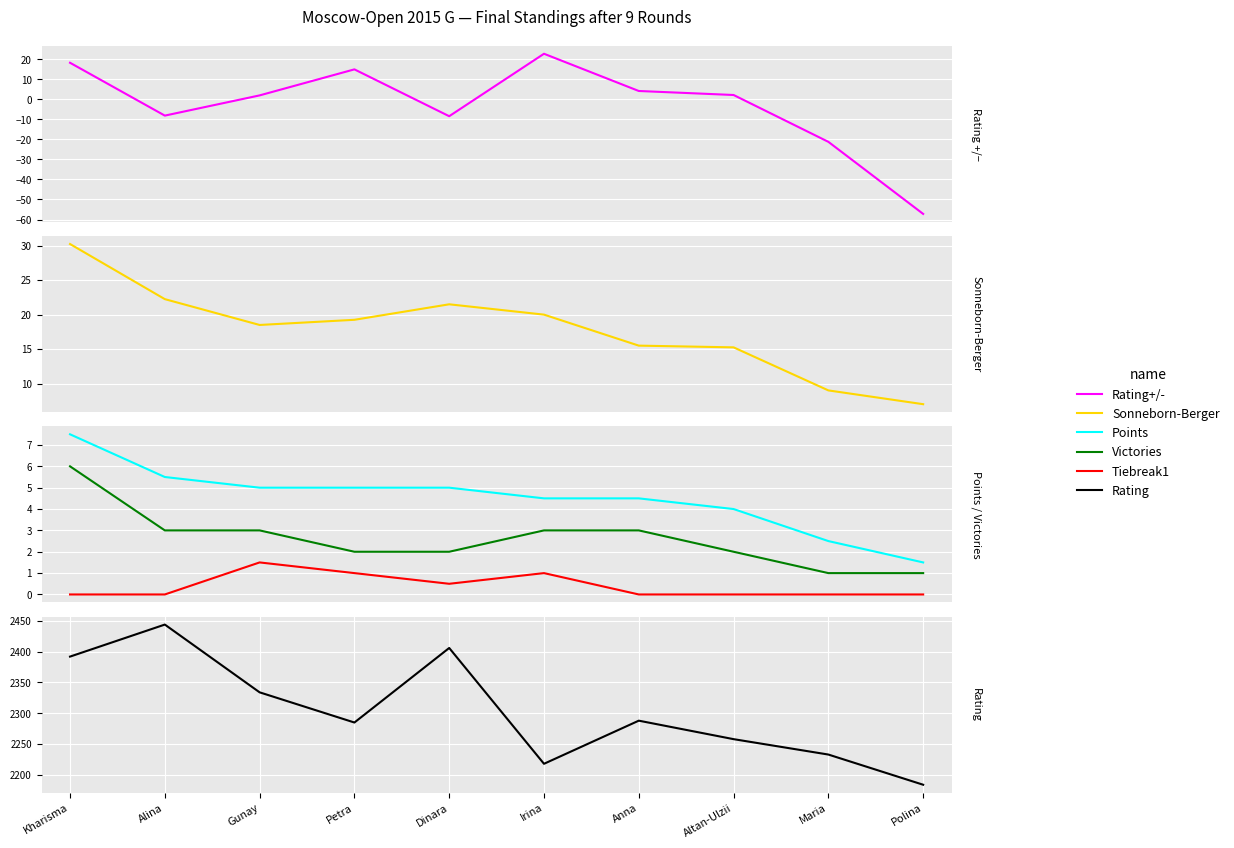

Which label corresponds to the smallest value in the chart?

Polina